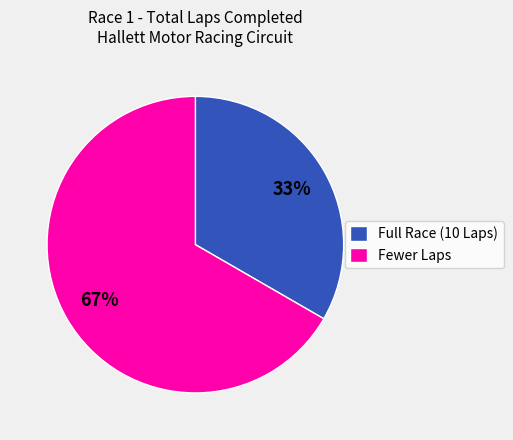

What is the smallest slice in the pie chart?

Full Race (10 Laps)